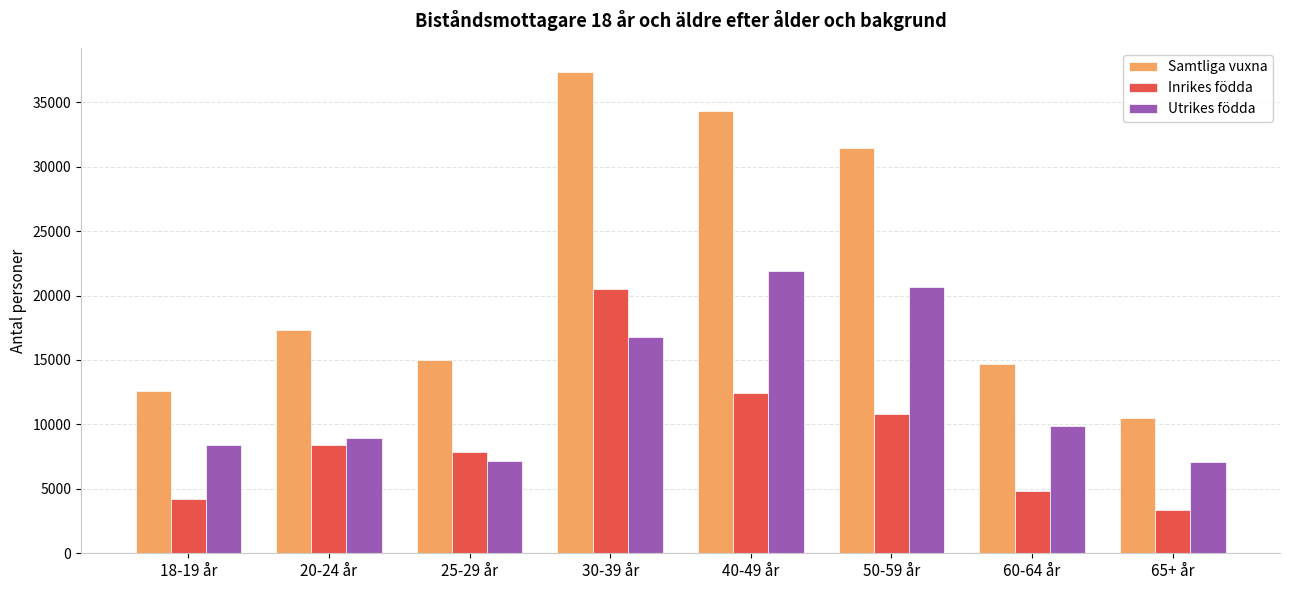

Which series has the largest range (max minus min)?

Samtliga vuxna